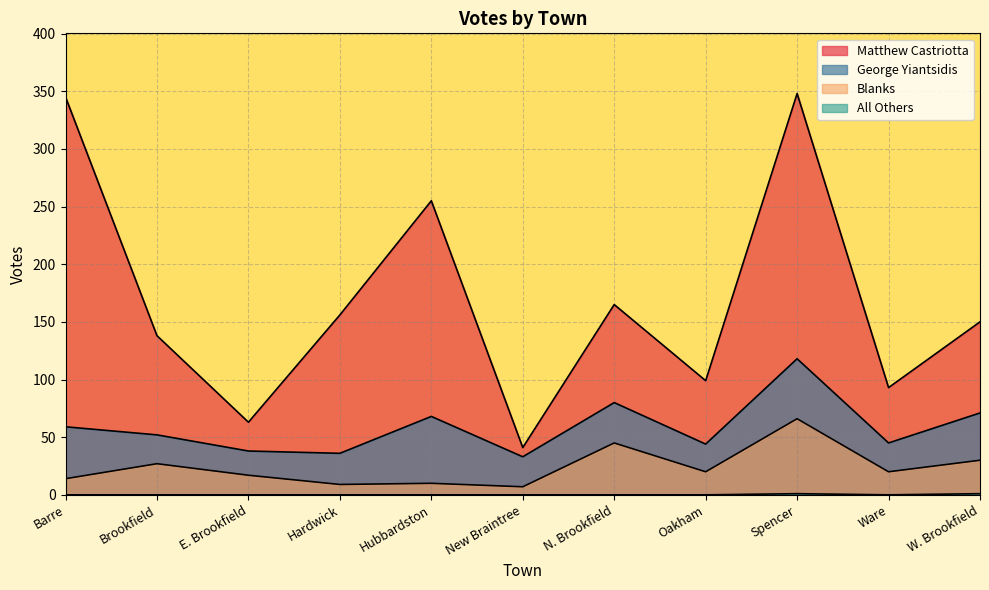

What is the value of the Matthew Castriotta point at the 10th from the left?

93